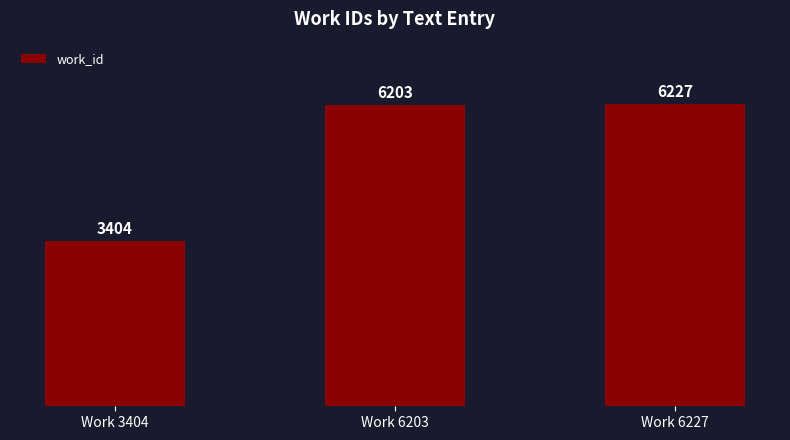

List the labels in order of value, largest first.

Work 6227, Work 6203, Work 3404